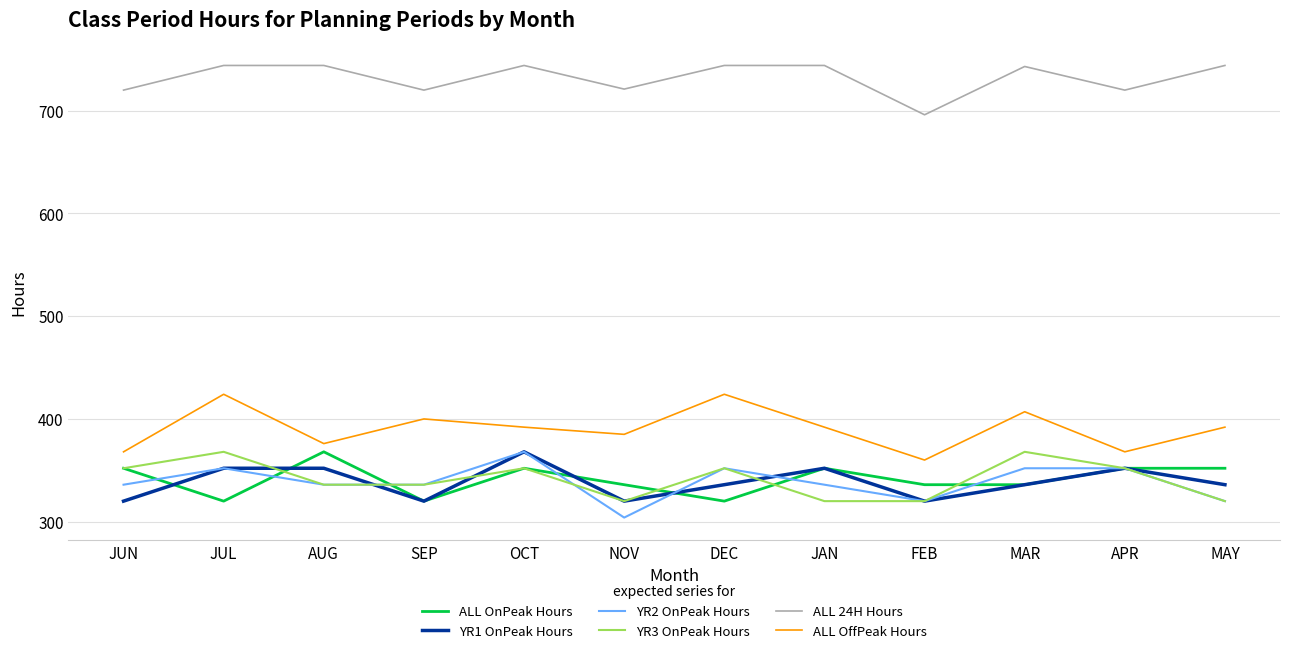

What is the average value of the ALL 24H Hours series?

732